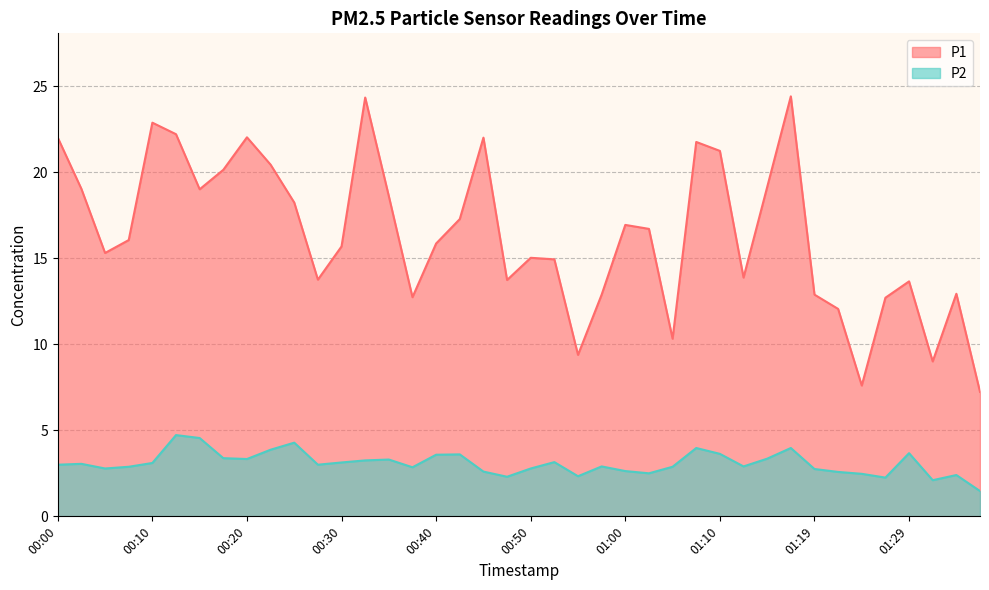

Which category has the lowest value in the P2 series?

01:37